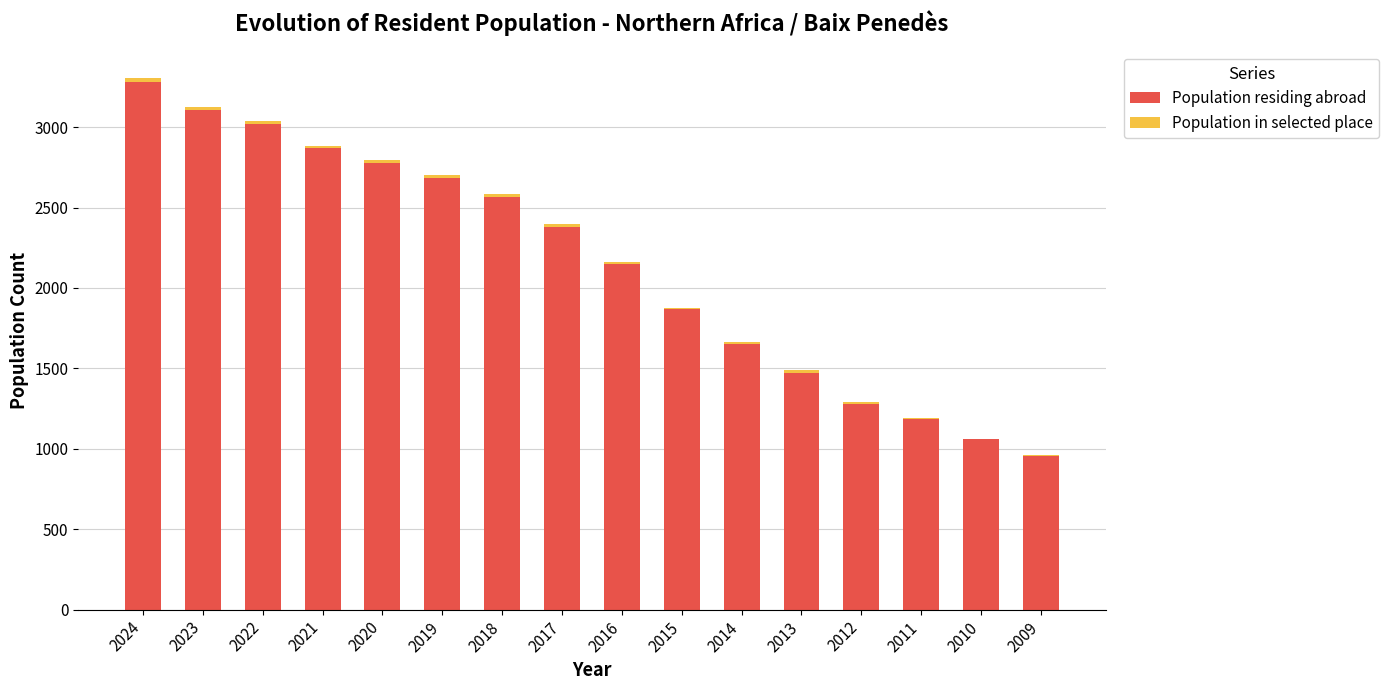

Which category has the highest value in the Population residing abroad series?

2024